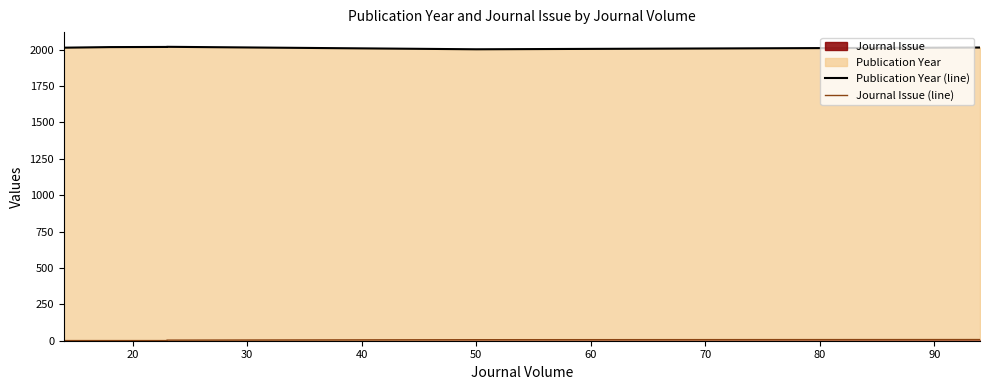

Reading left to right, extract all data points from this chart.

Publication Year (line): 2014	2018	2019	2020	2003	2015
Journal Issue (line): 1	1	1	4	7	8